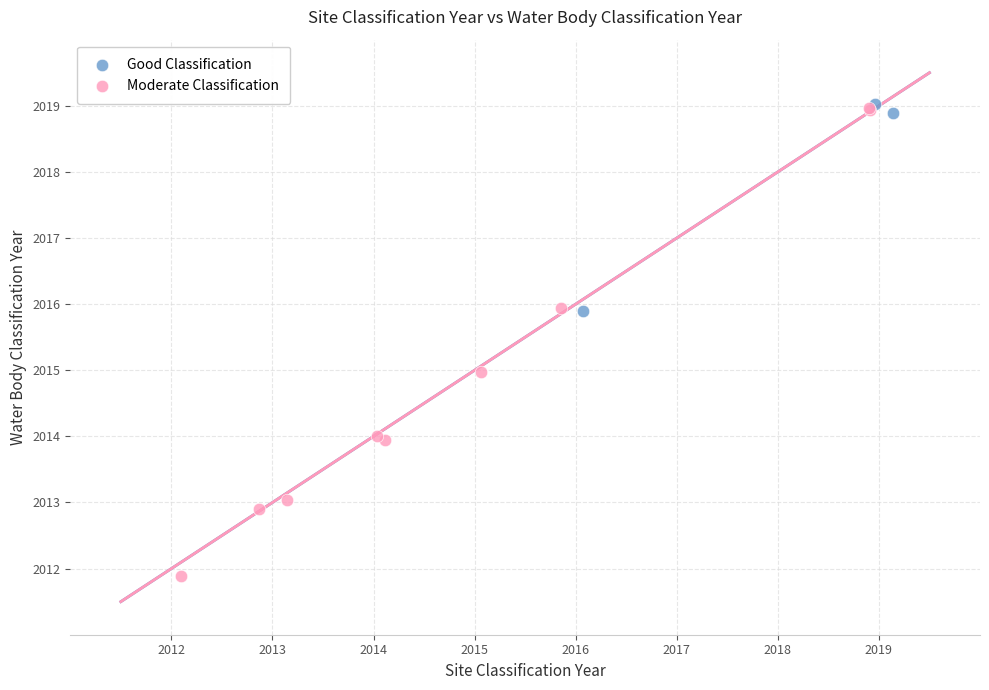

Which series has the widest spread of Y values?

Moderate Classification